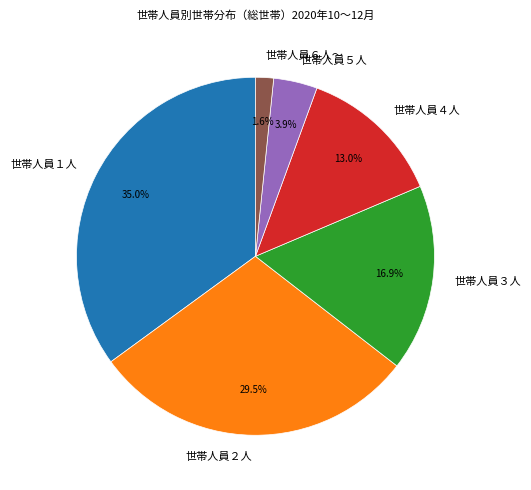

To the nearest percent, what is the average slice percentage?

17%